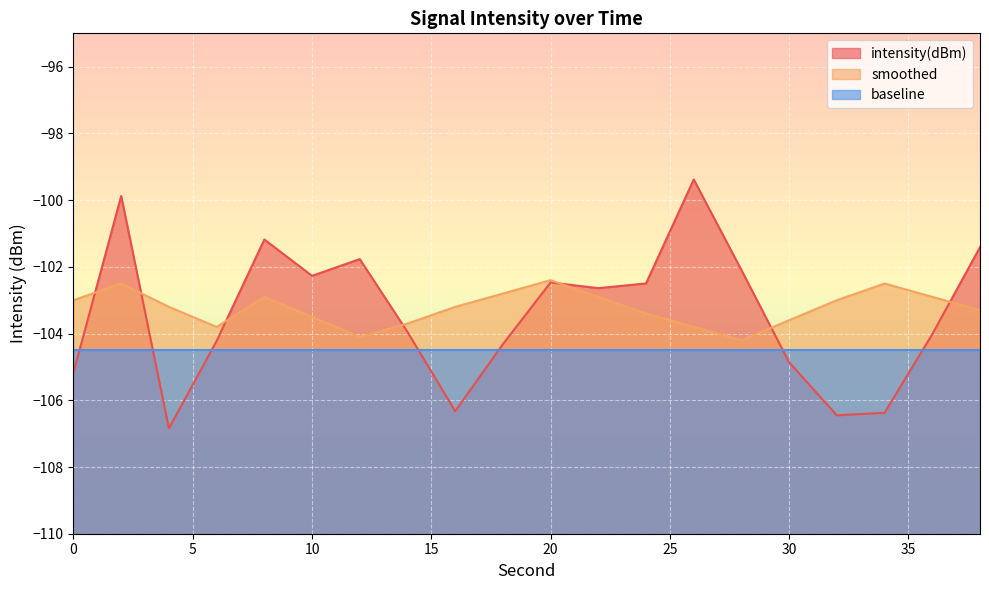

The smoothed series shows -102.5 at 34. True or false?

True